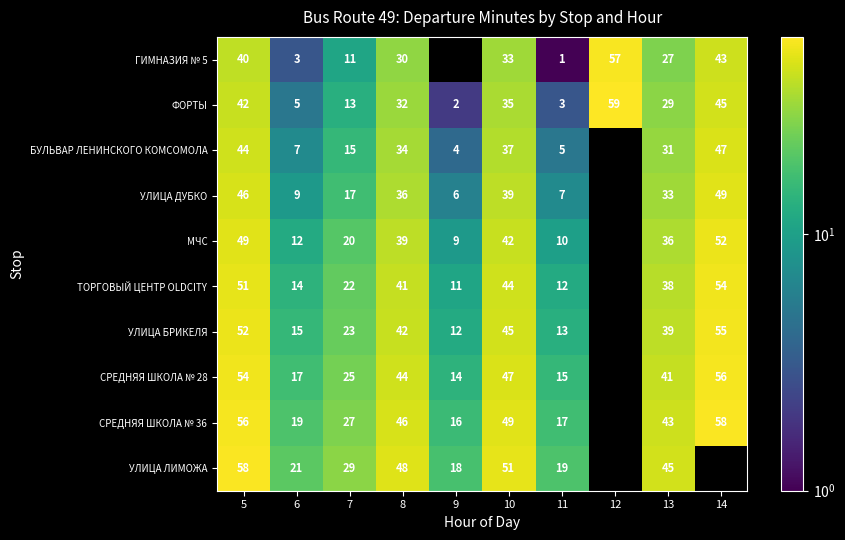

At 10, list the series in order from smallest to largest.

ГИМНАЗИЯ № 5, ФОРТЫ, БУЛЬВАР ЛЕНИНСКОГО КОМСОМОЛА, УЛИЦА ДУБКО, МЧС, ТОРГОВЫЙ ЦЕНТР OLDCITY, УЛИЦА БРИКЕЛЯ, СРЕДНЯЯ ШКОЛА № 28, СРЕДНЯЯ ШКОЛА № 36, УЛИЦА ЛИМОЖА